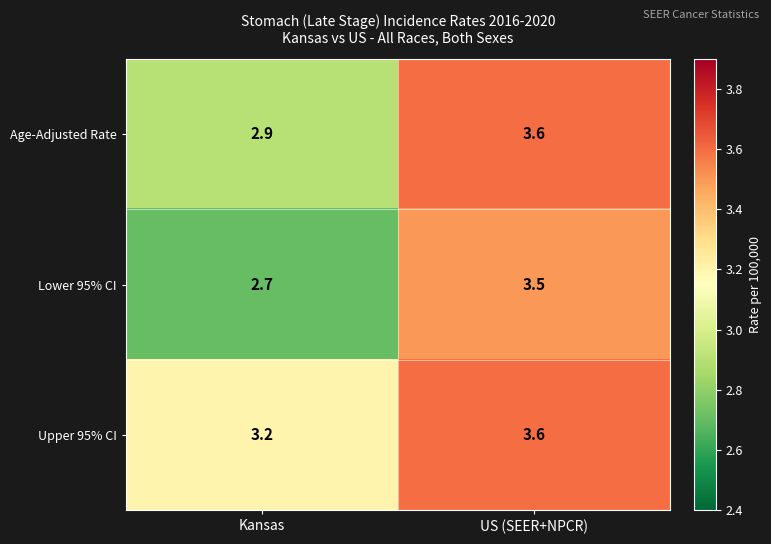

At which category does the chart reach its peak across all series?

US (SEER+NPCR)